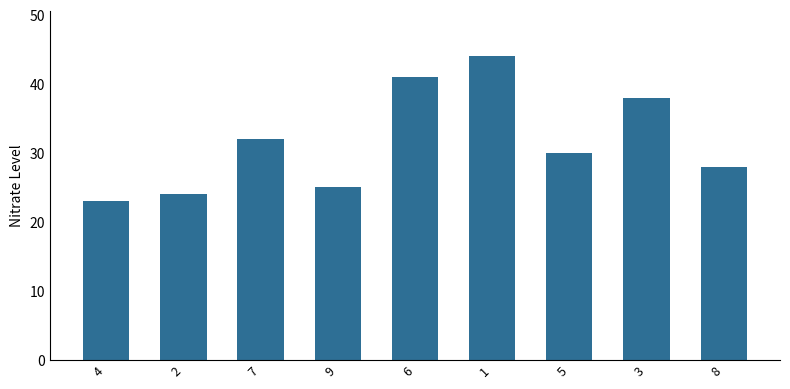

Which category has the highest value across all series?

1